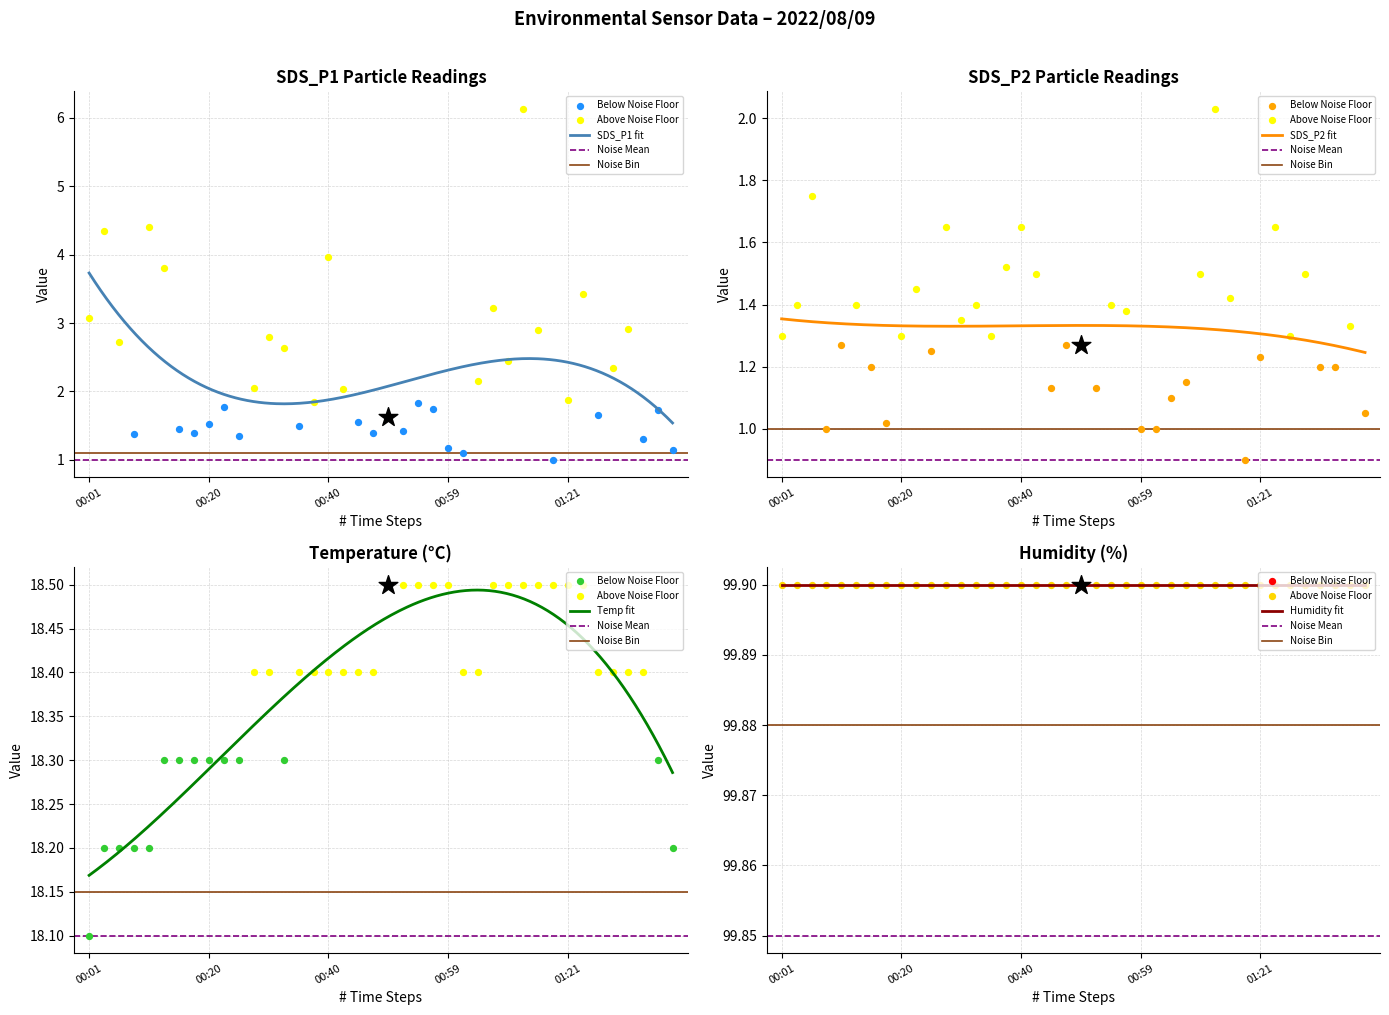

Which series reaches the maximum Y coordinate?

Humidity